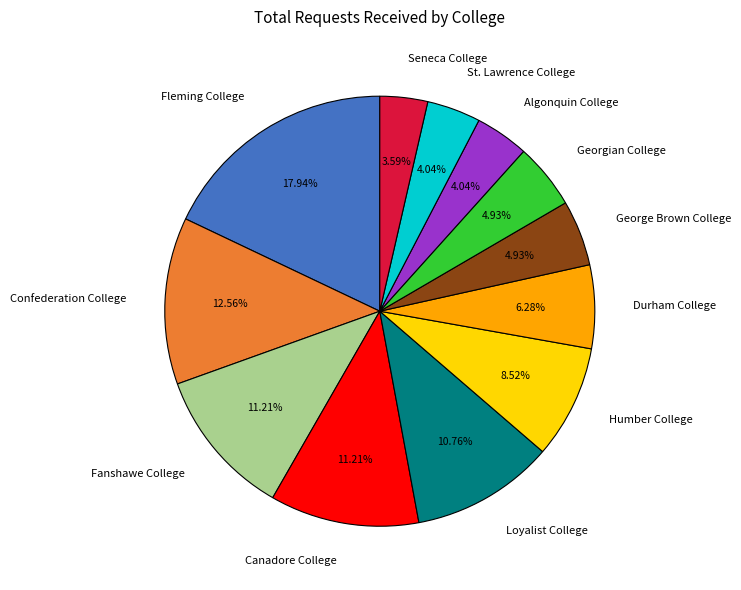

Which category has the biggest portion of the pie?

Fleming College